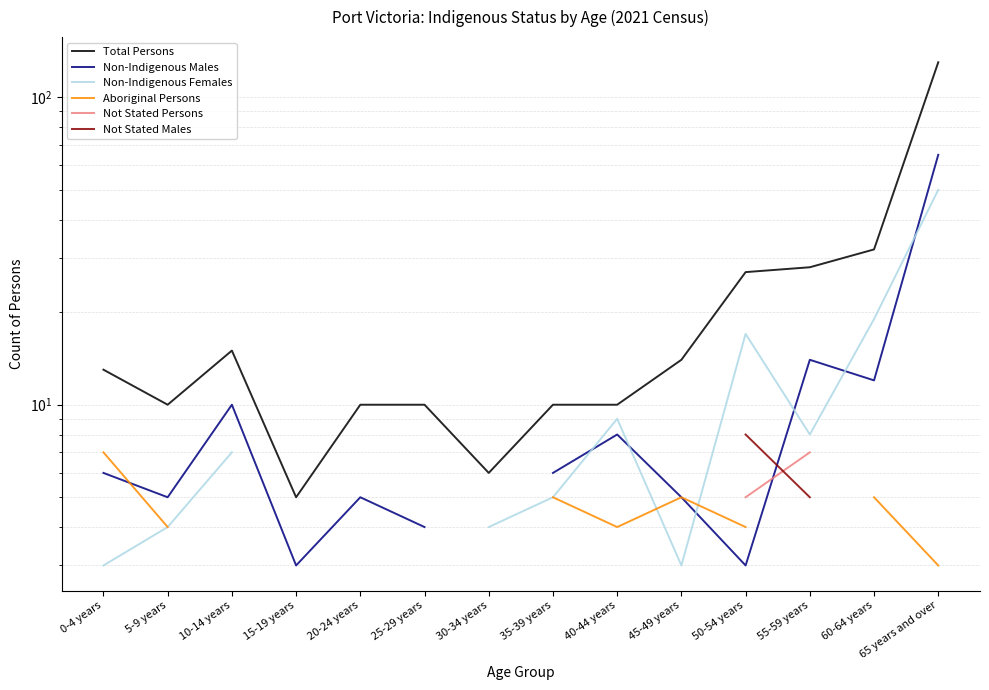

What position from the left is 25-29 years?

6